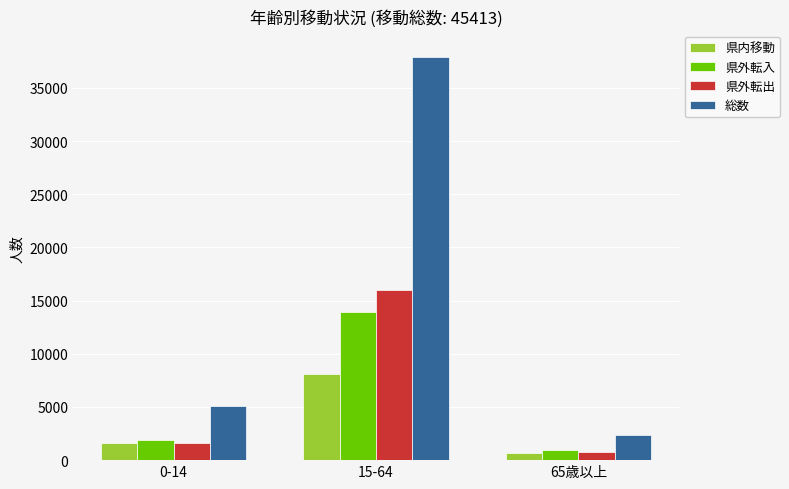

List the series in order of their peak value, lowest first.

県内移動, 県外転入, 県外転出, 総数